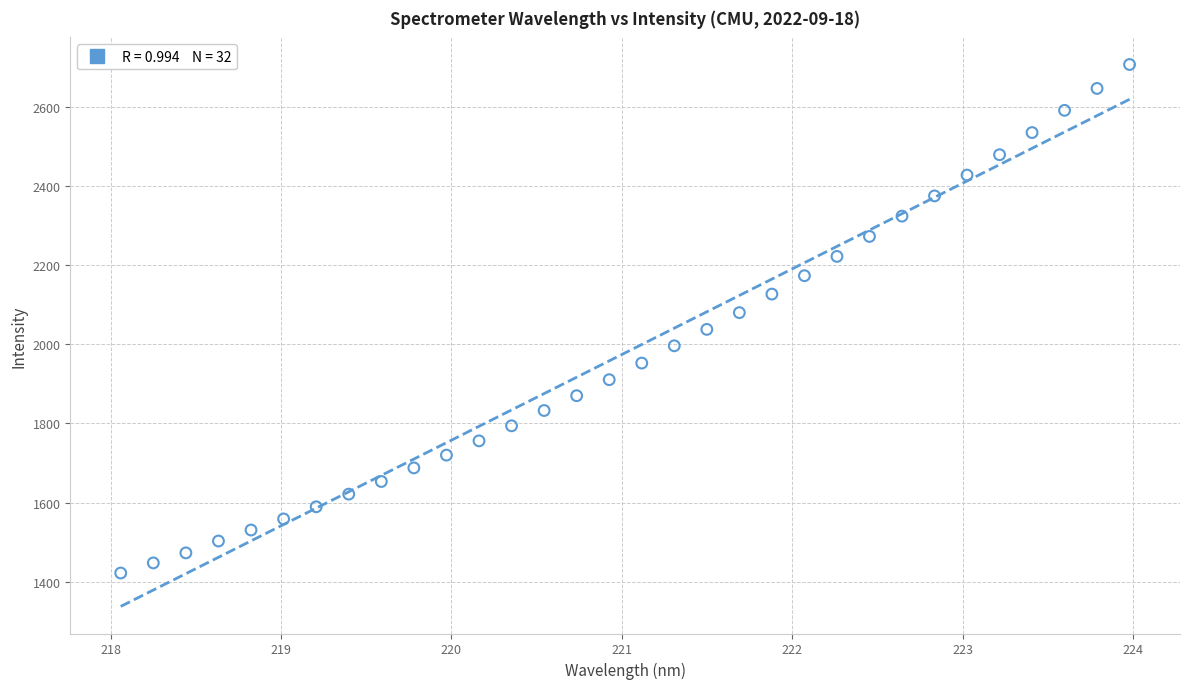

What is the range of Y values (max minus min)?

1284.8